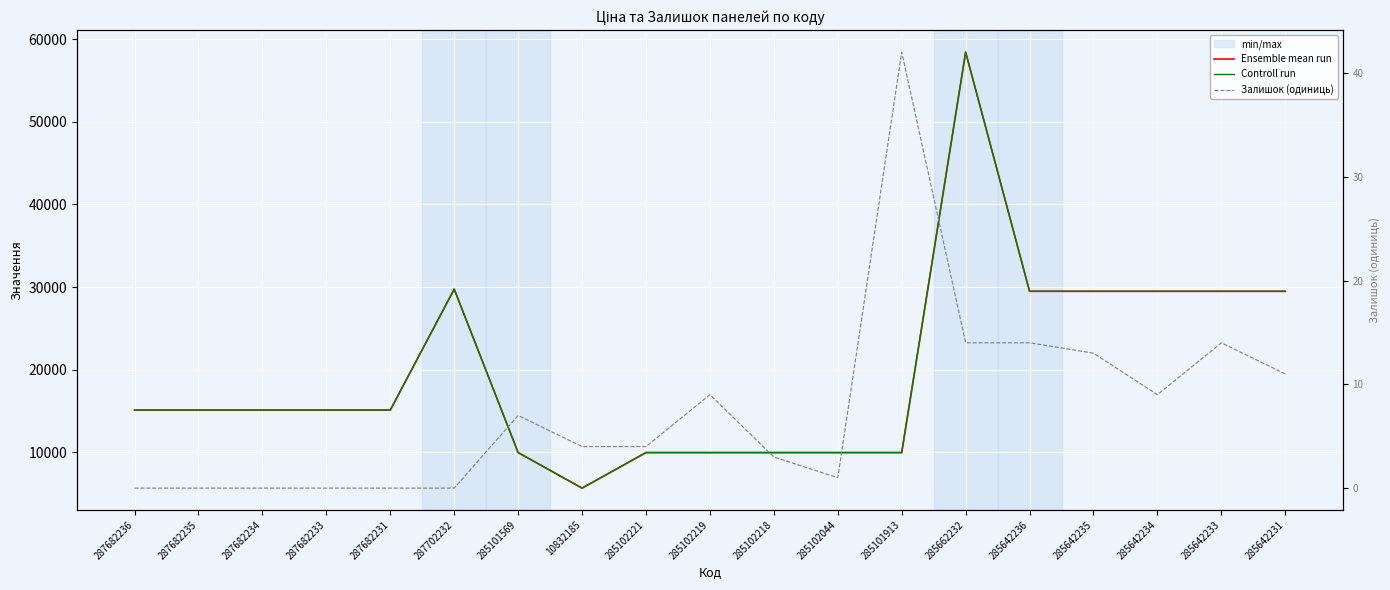

Where is the first local maximum for Залишок (одиниць)?

285101569